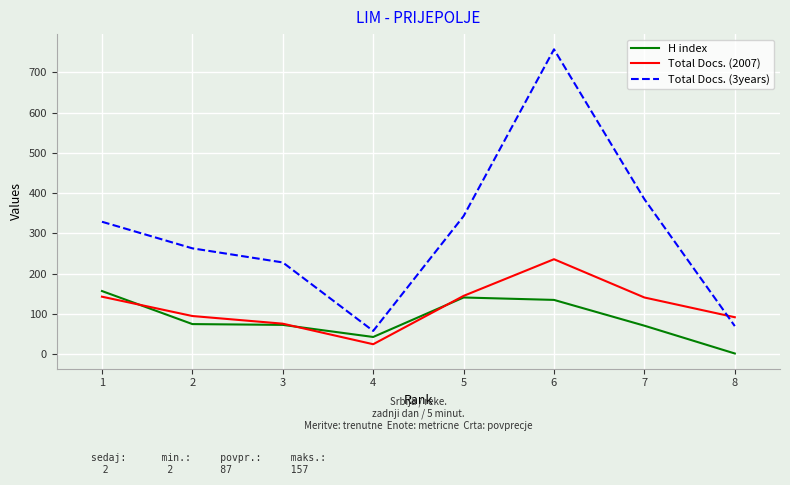

What is the difference between the second highest and second lowest values in the Total Docs. (2007) series?

69